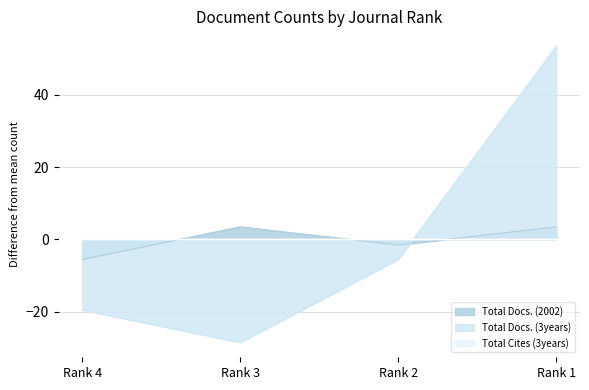

What is the value of the Total Docs. (3years) point at the 4th from the left?

53.5